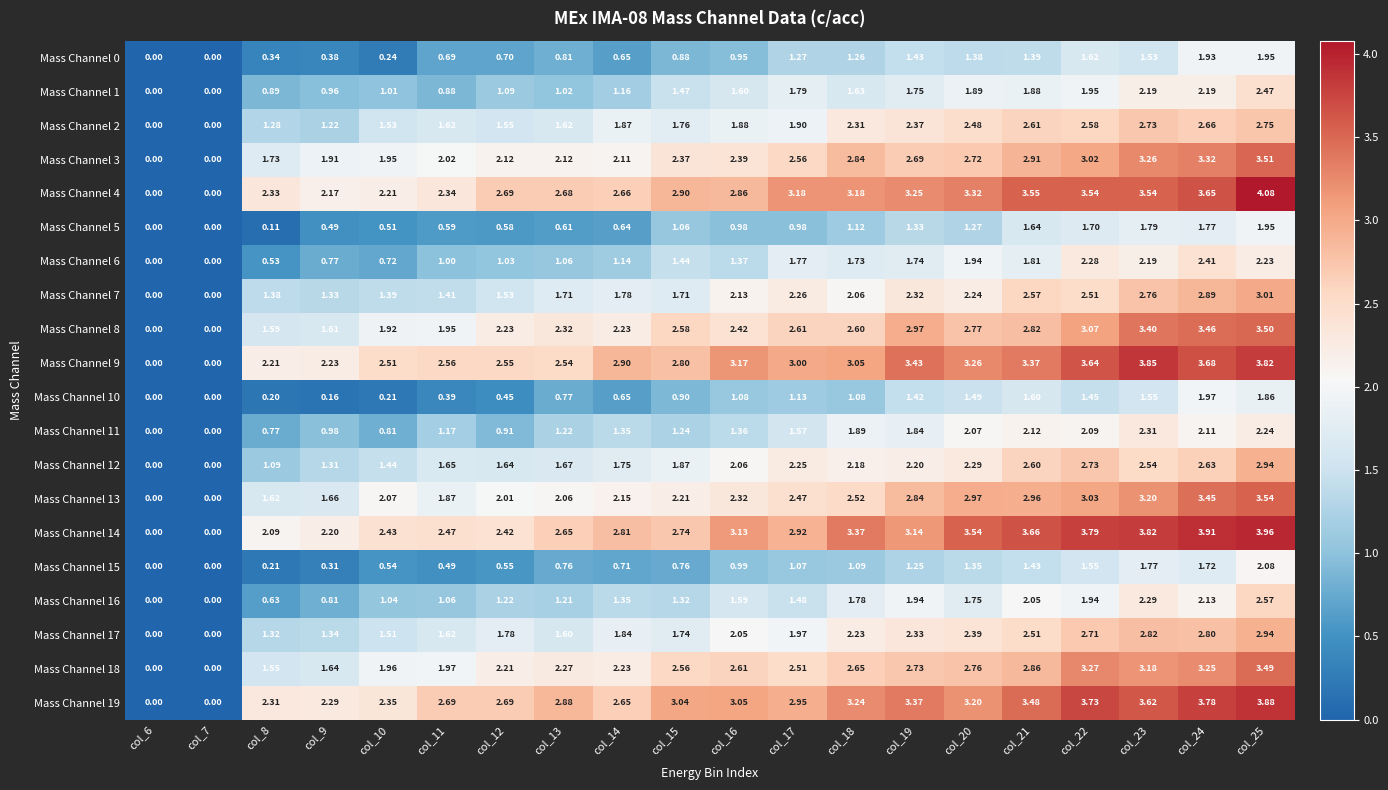

Which series changed the most between col_9 and col_17?

Mass Channel 4